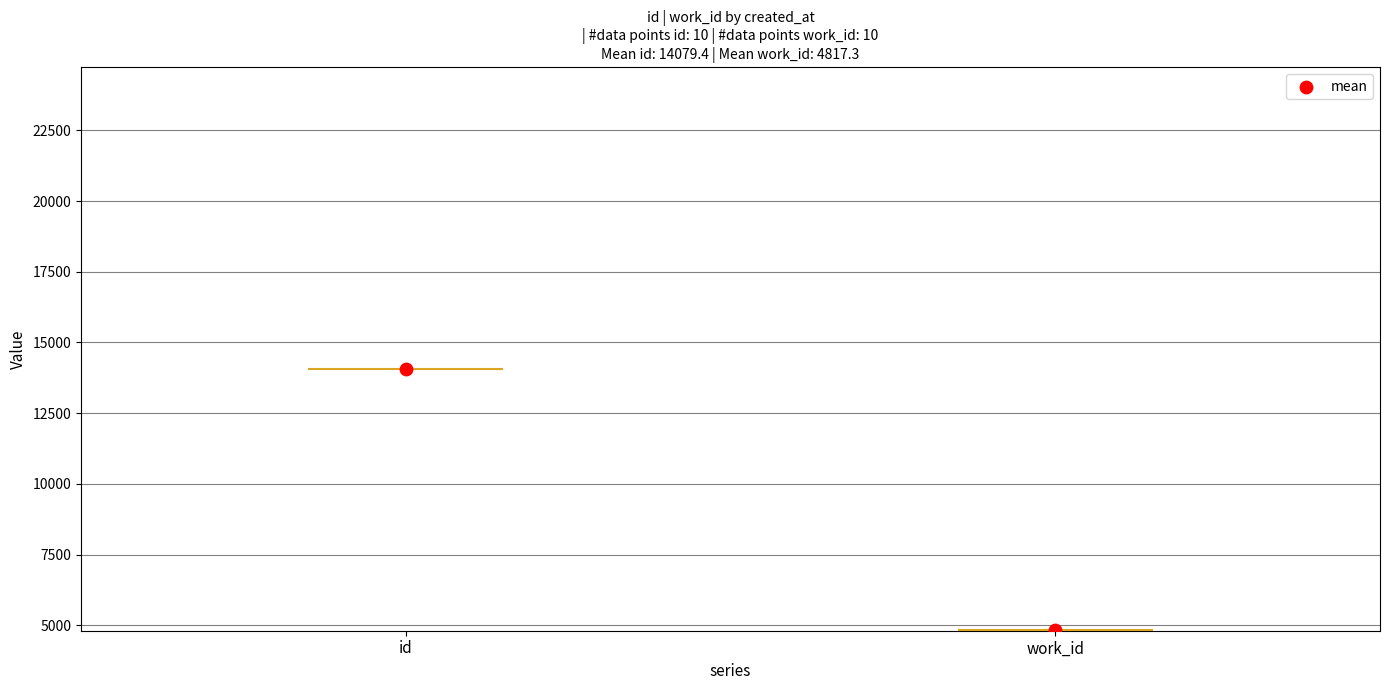

Which series has the largest total across all categories?

id